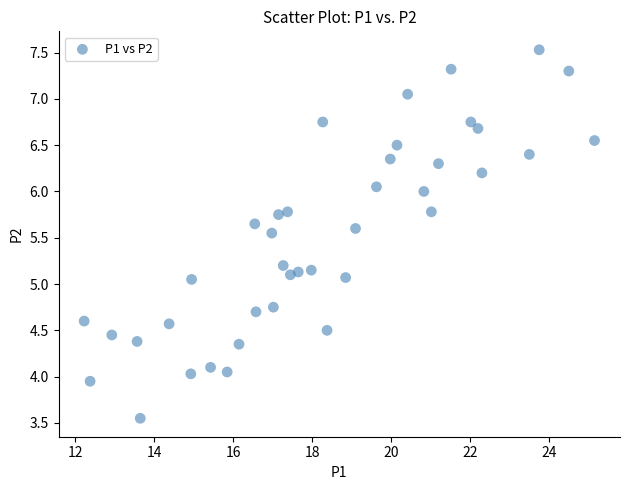

What is the range of X values (max minus min)?

12.9